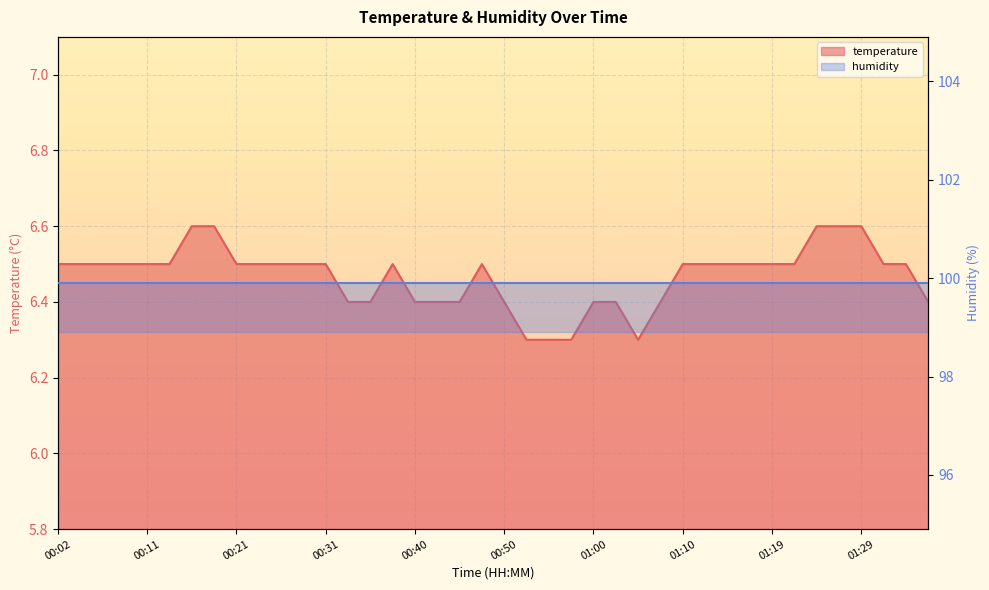

What is the minimum value shown in the chart?

6.3